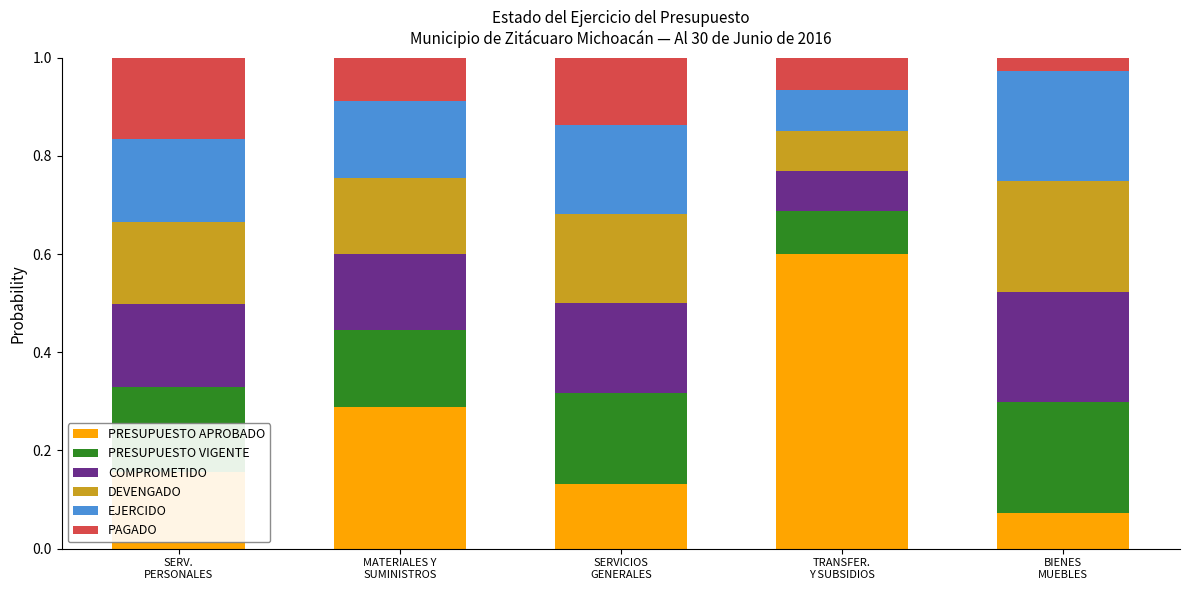

What is the highest value of the PRESUPUESTO APROBADO series?

0.6